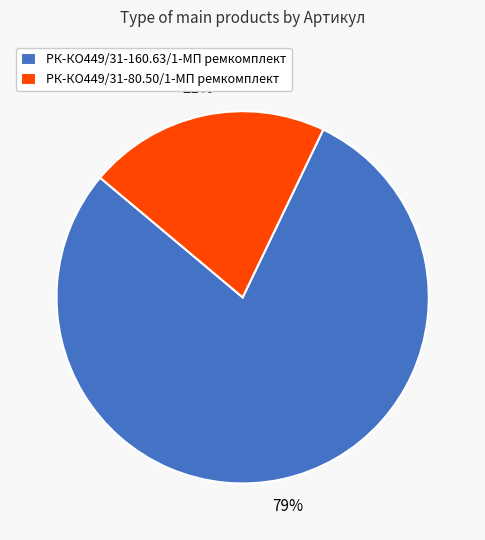

Which category has the smallest portion of the pie?

РК-КО449/31-80.50/1-МП ремкомплект